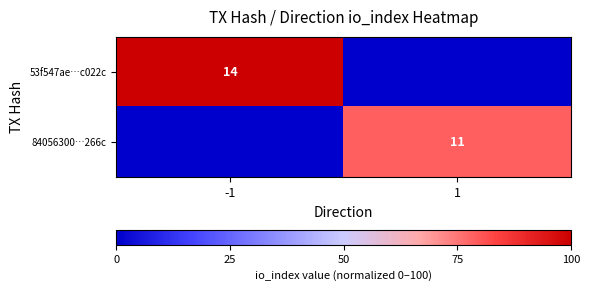

Which series has the largest range (max minus min)?

53f547ae…c022c